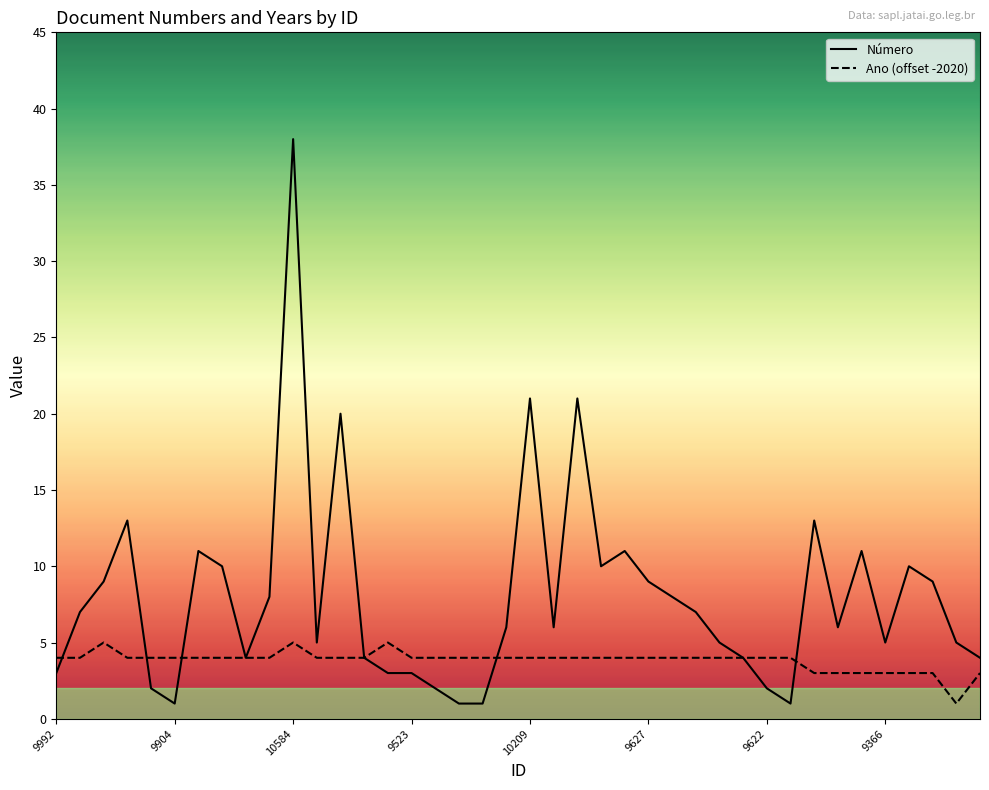

Which series has the widest spread of values?

Número